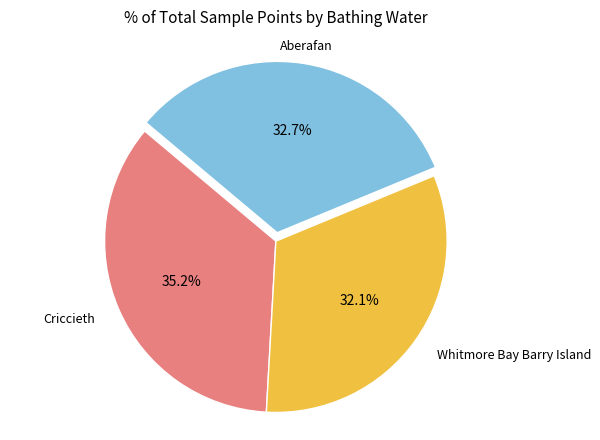

What is the ratio of the value at Whitmore Bay Barry Island to the value at Aberafan?

1.0